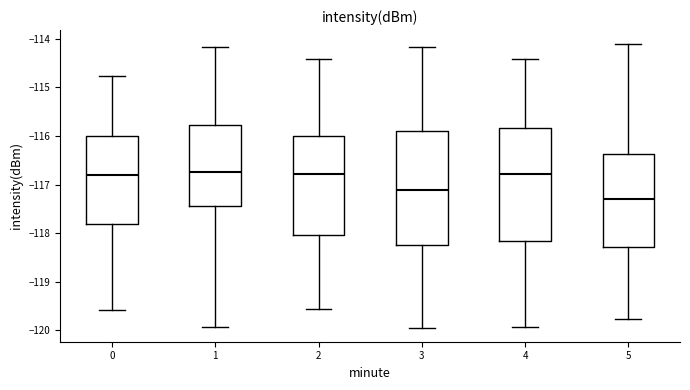

Reading left to right, transcribe this box plot: for each box, give where its median line is, the range the box spans, and where its two whiskers end, as read against the y-axis. The values are not printed on the chart, so give them approximately, as read against the axis.

0: median -116.8, box -117.8 to -116.0, whiskers -119.6 to -114.8
1: median -116.7, box -117.4 to -115.8, whiskers -119.9 to -114.2
2: median -116.8, box -118.0 to -116.0, whiskers -119.6 to -114.4
3: median -117.1, box -118.2 to -115.9, whiskers -119.9 to -114.2
4: median -116.8, box -118.2 to -115.8, whiskers -119.9 to -114.4
5: median -117.3, box -118.3 to -116.4, whiskers -119.8 to -114.1